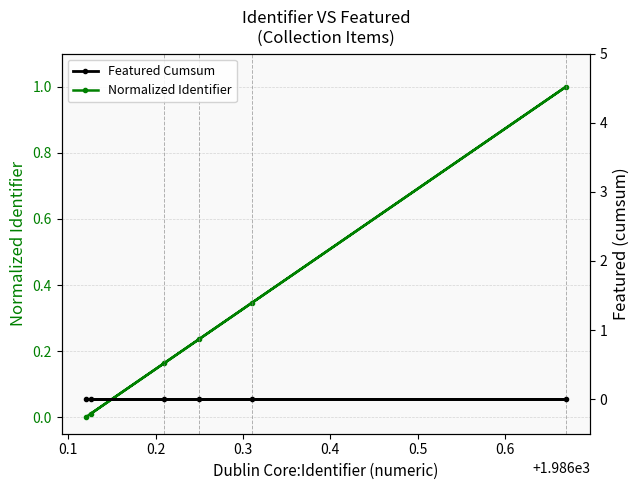

How many lines are shown in the chart?

2